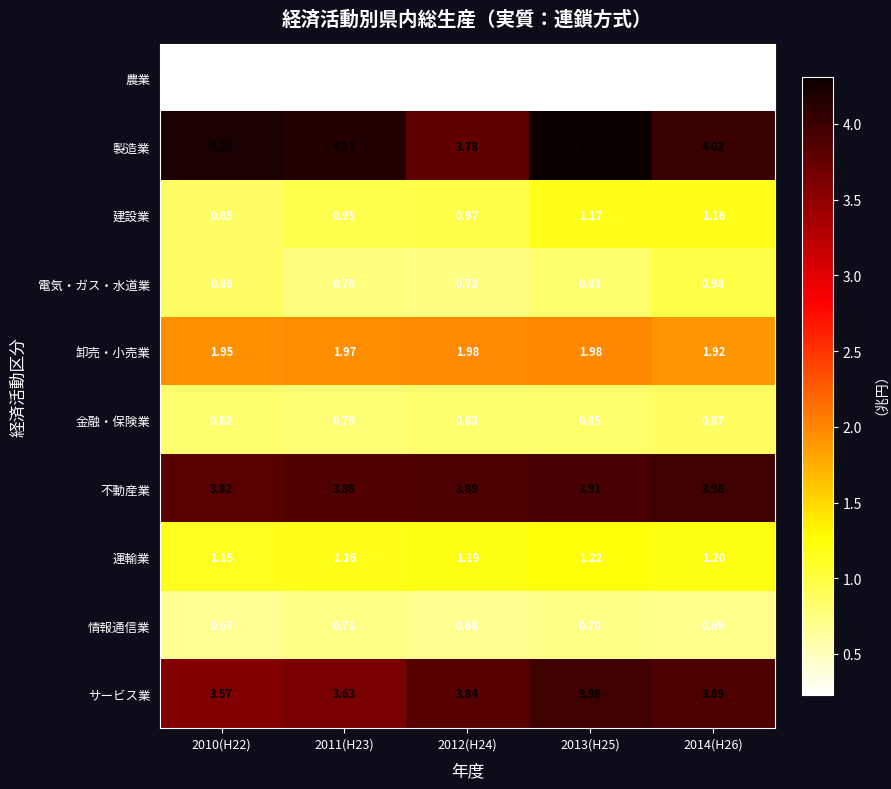

Which series has the largest range (max minus min)?

製造業